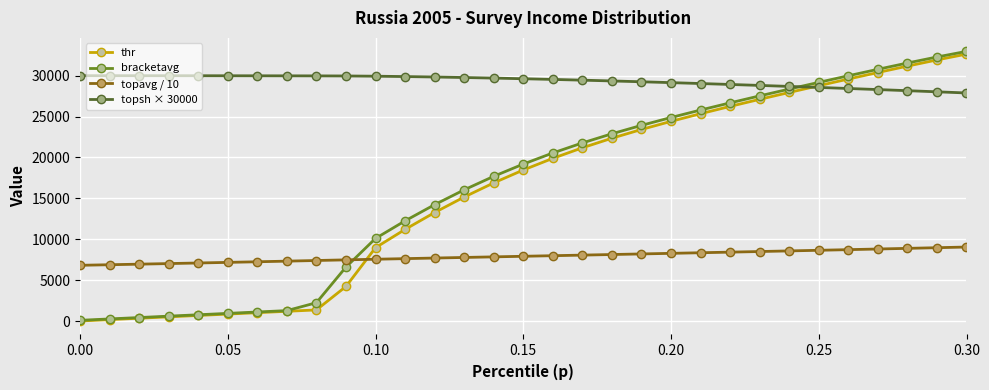

True or false: topavg / 10 and topsh × 30000 intersect in this chart.

False